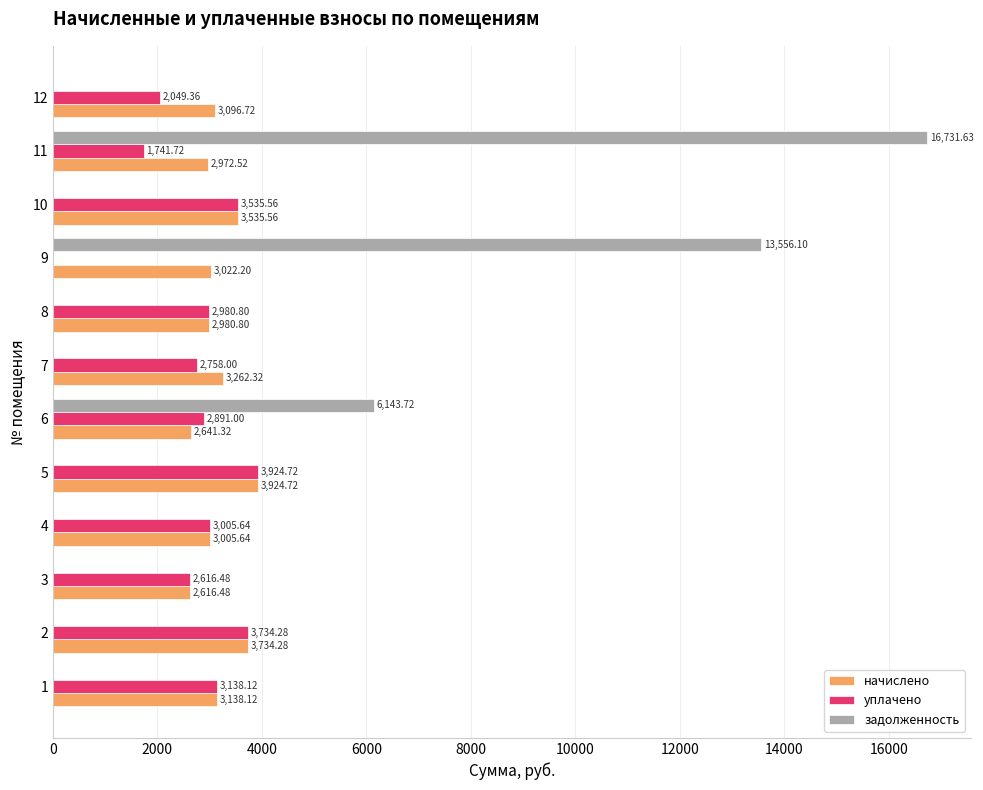

Between 5 and 7, which series saw the biggest shift?

уплачено